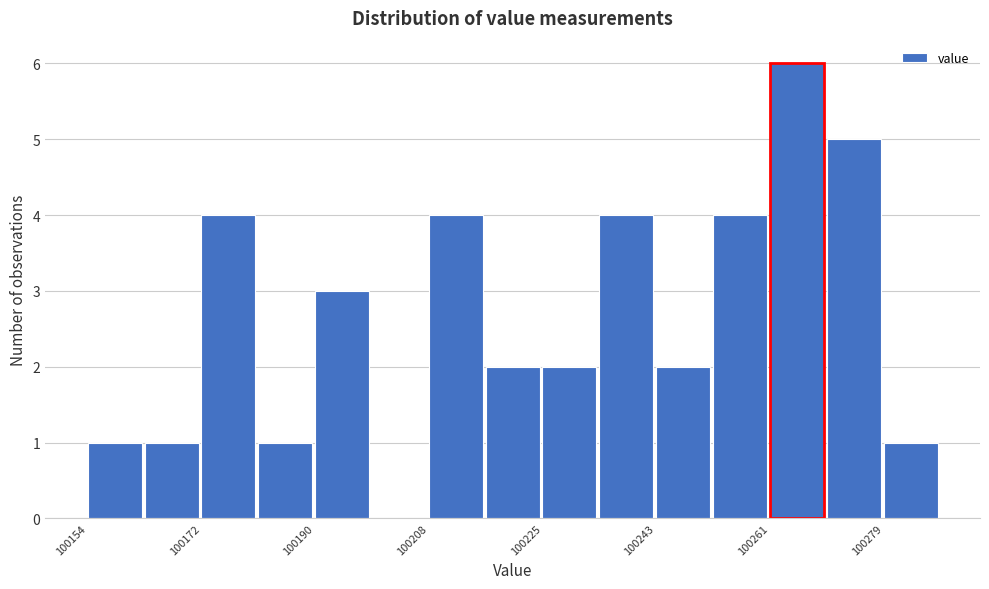

Reading left to right, transcribe this chart: for each bar, give the range it covers on the x-axis and its height. Neither the bar edges nor the heights are printed on the chart, so give them approximately, as read against the axes.

100154 to 100164: 1
100164 to 100172: 1
100172 to 100180: 4
100180 to 100190: 1
100190 to 100198: 3
100198 to 100208: 0
100208 to 100216: 4
100216 to 100226: 2
100226 to 100234: 2
100234 to 100244: 4
100244 to 100252: 2
100252 to 100260: 4
100260 to 100270: 6
100270 to 100278: 5
100278 to 100288: 1